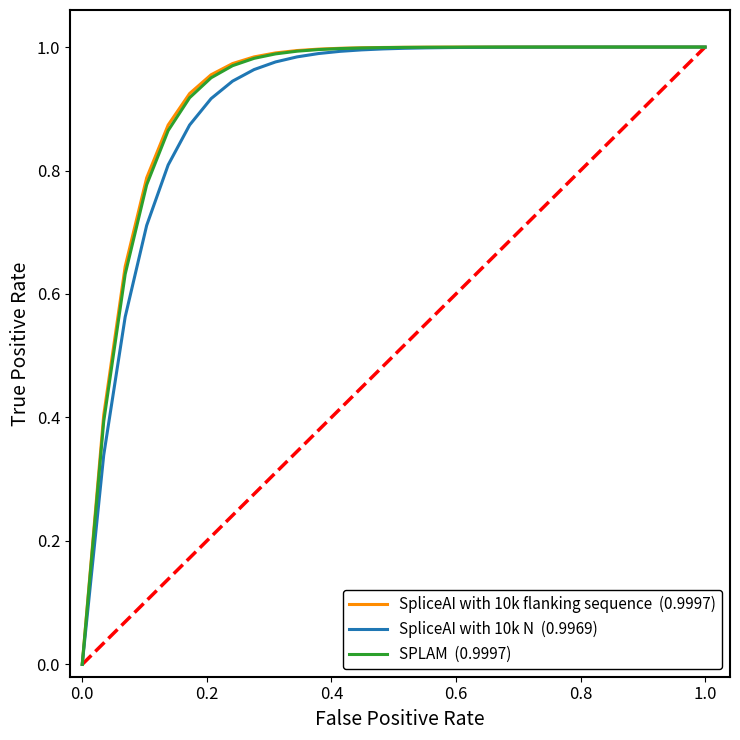

Does the chart display data point markers on the line(s)?

No